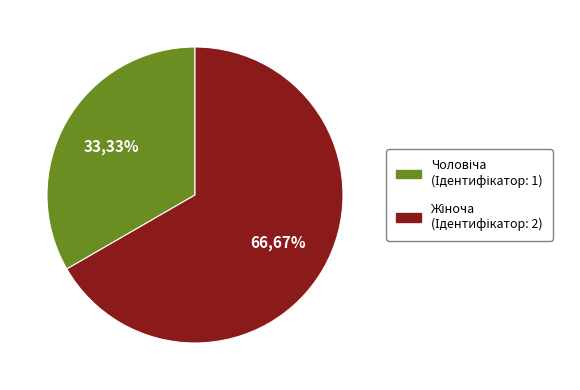

How many segments does this pie chart have?

2